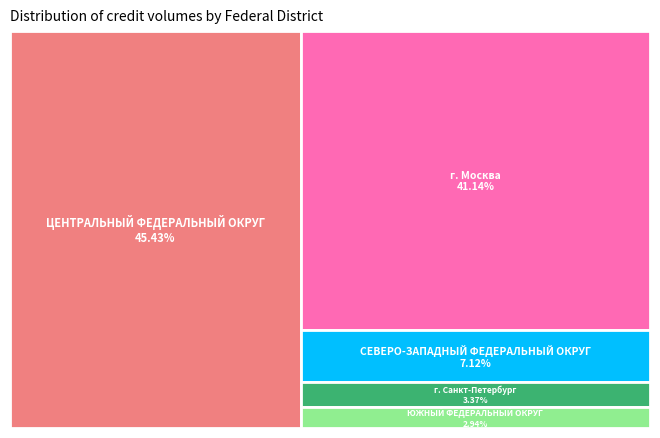

To the nearest percent, what is the combined percentage of ЦЕНТРАЛЬНЫЙ ФЕДЕРАЛЬНЫЙ ОКРУГ and г. Москва?

87%